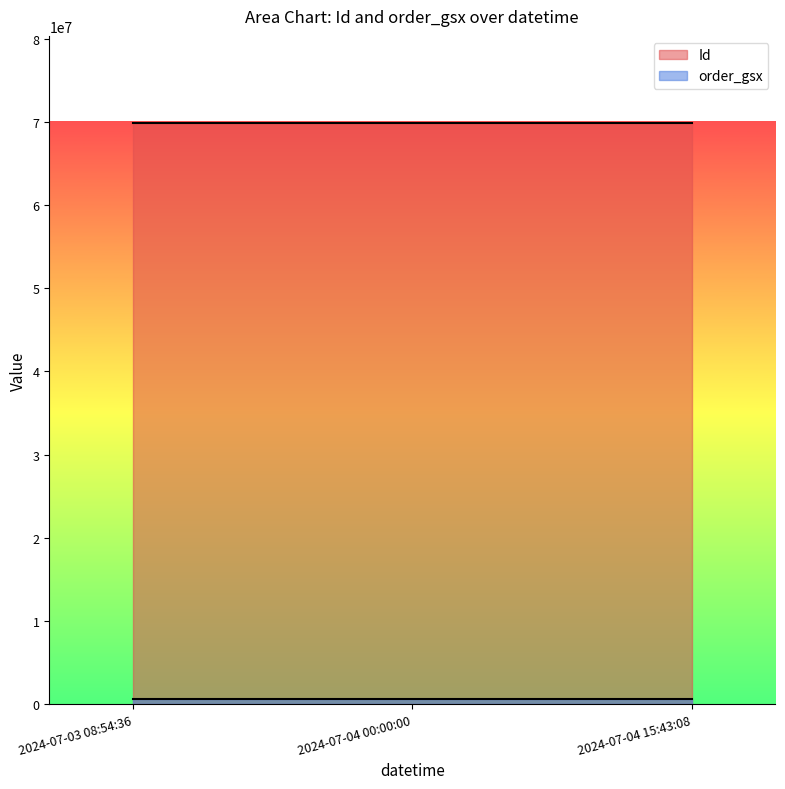

Which series has the largest range (max minus min)?

Id